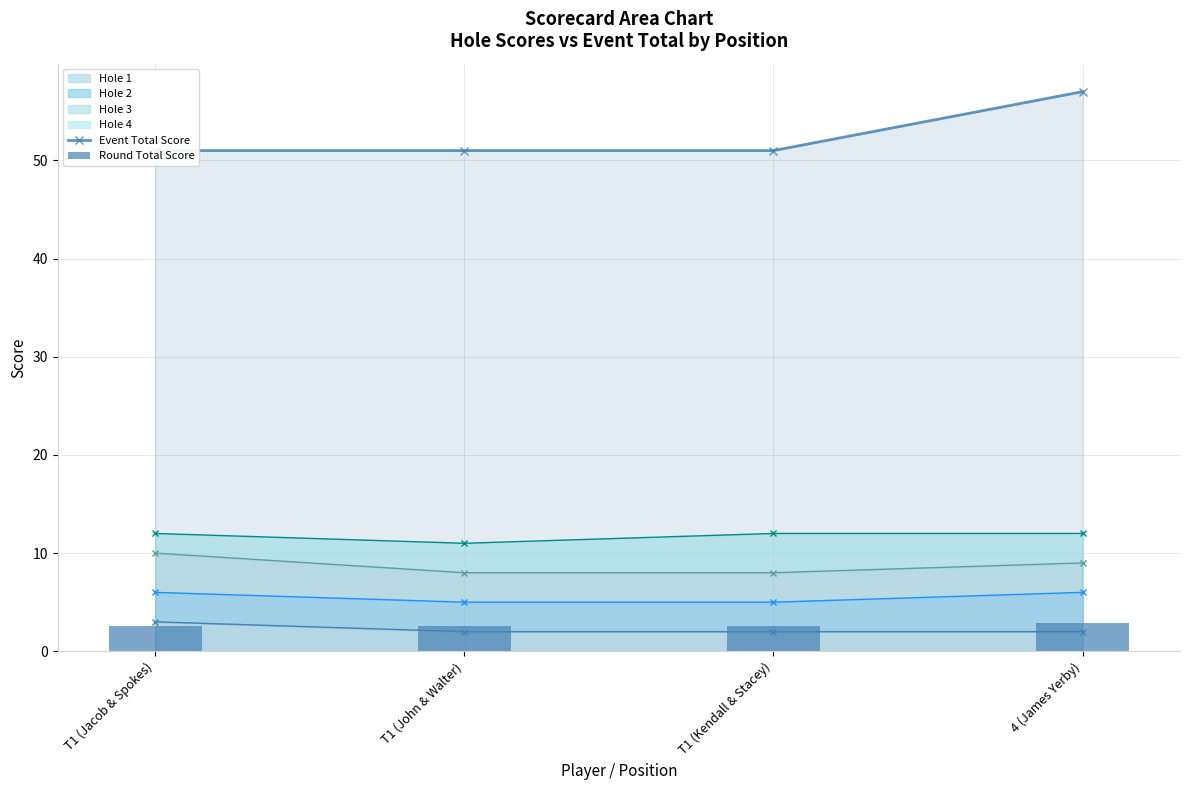

List the labels in order of Round Total Score value, smallest first.

T1 (Jacob & Spokes), T1 (John & Walter), T1 (Kendall & Stacey), 4 (James Yerby)